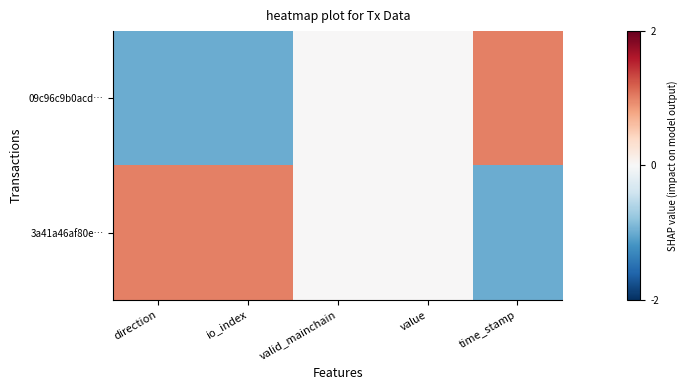

What is the smallest value displayed?

-1